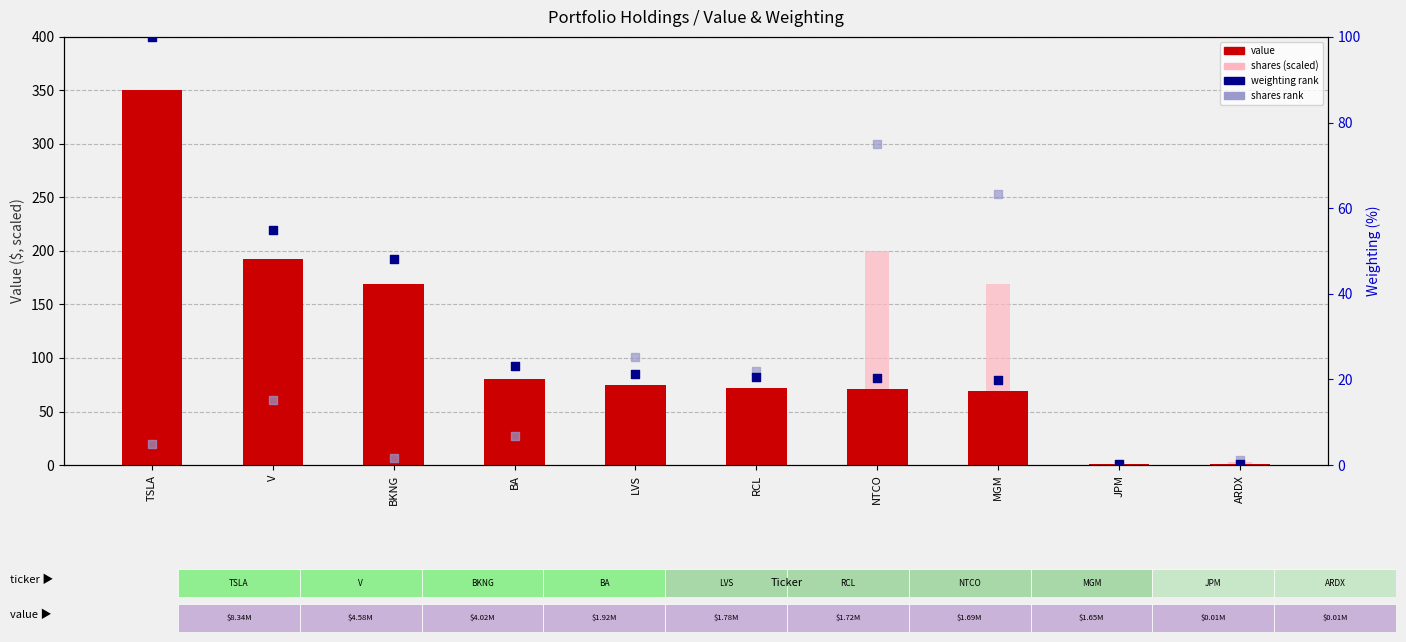

Which series has the largest total across all categories?

value